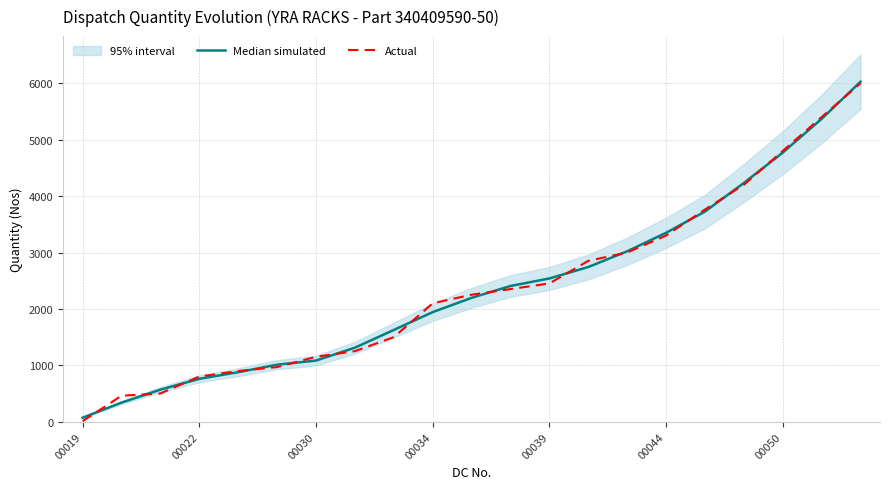

Which series has the widest spread of values?

Actual